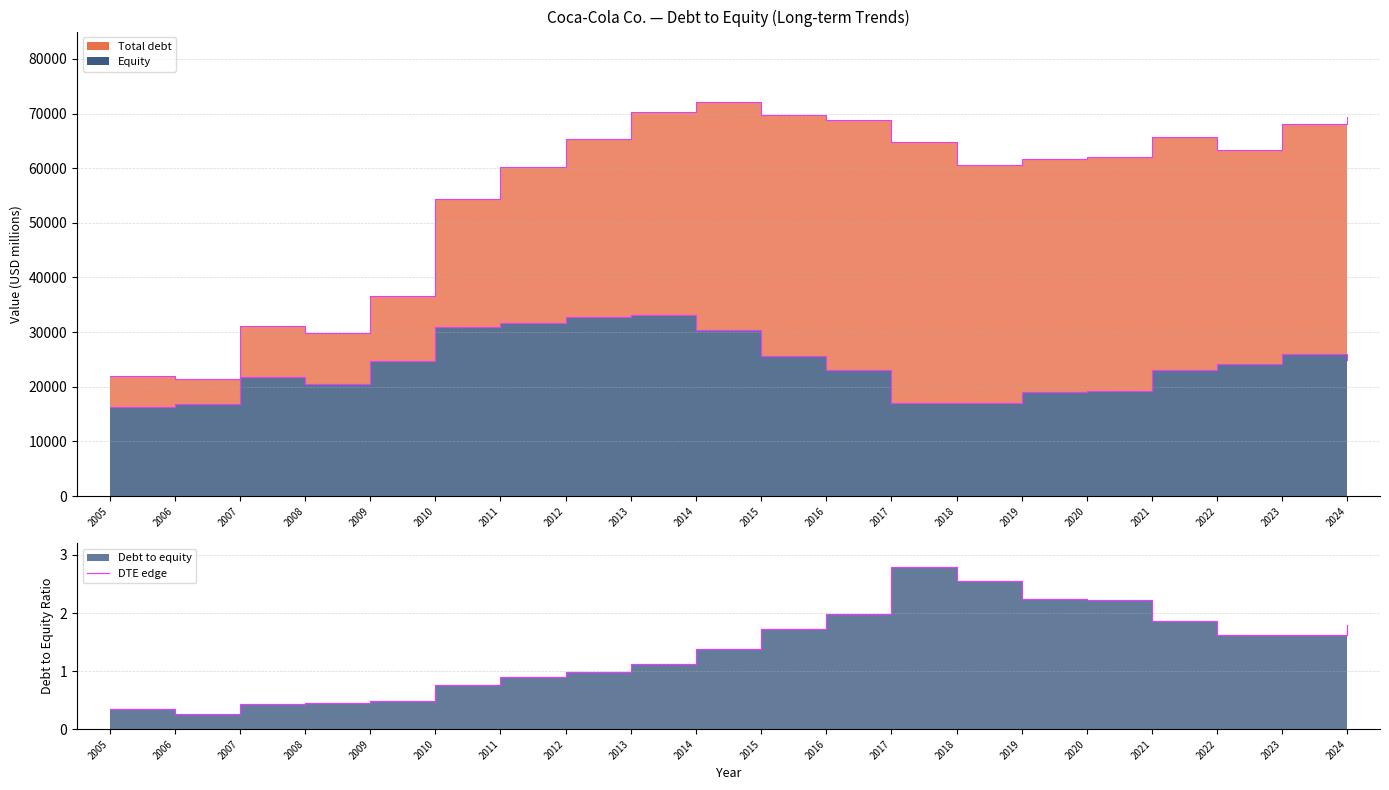

Reading left to right, transcribe all the data shown in this chart.

Equity edge: 16355.0	16920.0	21744.0	20472.0	24799.0	31003.0	31635.0	32790.0	33173.0	30320.0	25554.0	23062.0	17072.0	16981.0	18981.0	19299.0	22999.0	24105.0	25941.0	24856.0
Total debt edge: 22055.0	21502.0	31073.0	29784.0	36658.0	54420.0	60203.0	65400.0	70252.0	72065.0	69767.0	68771.0	64757.0	60536.0	61744.0	62092.0	65760.0	63254.0	68005.0	69378.0
DTE edge: 0.3	0.3	0.4	0.5	0.5	0.8	0.9	1.0	1.1	1.4	1.7	2.0	2.8	2.6	2.2	2.2	1.9	1.6	1.6	1.8